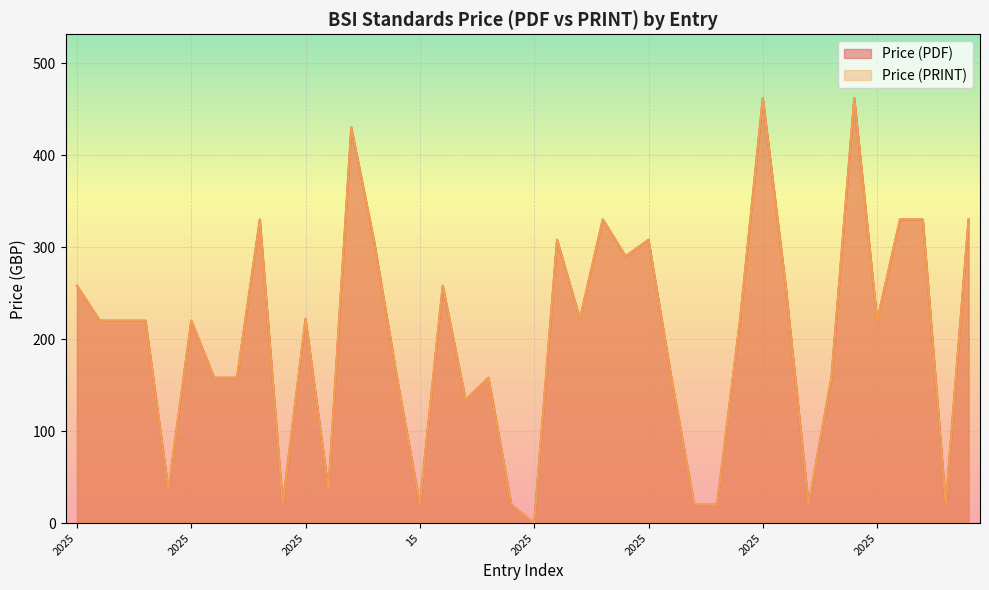

What are all the series names shown in the legend?

Price (PDF), Price (PRINT)